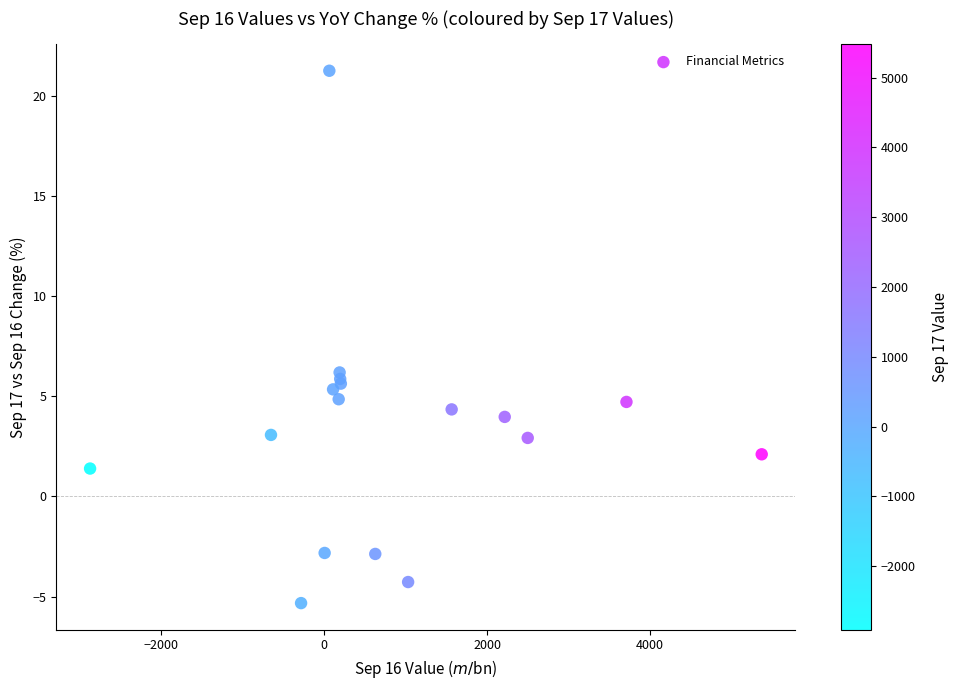

What Y value in the scatter plot is closest to 7?

6.2